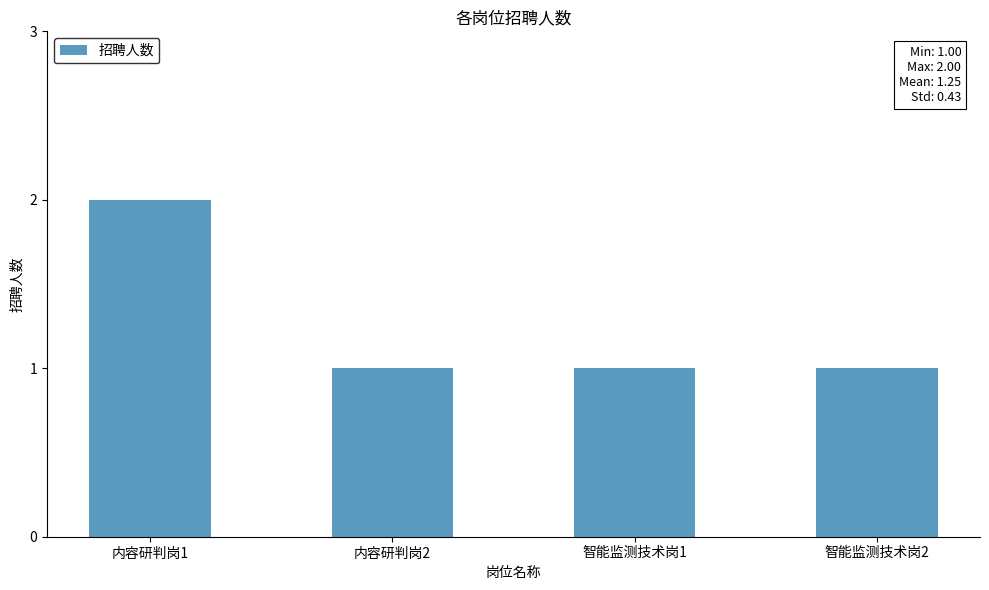

What value does the data have at 智能监测技术岗1?

1